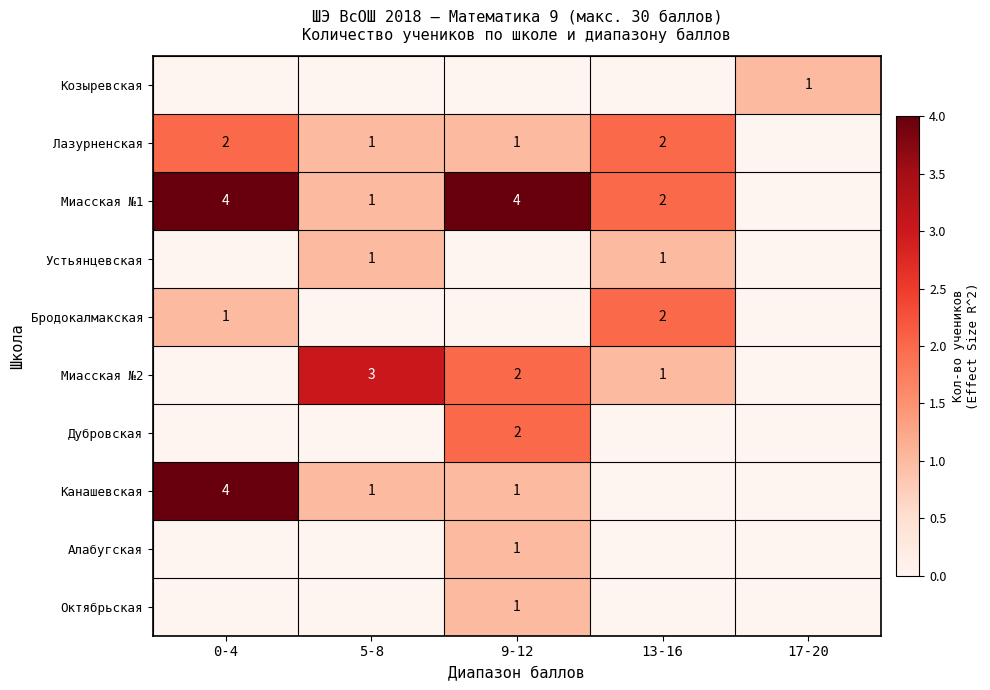

True or false: Лазурненская has a value of 2 at 5-8.

False